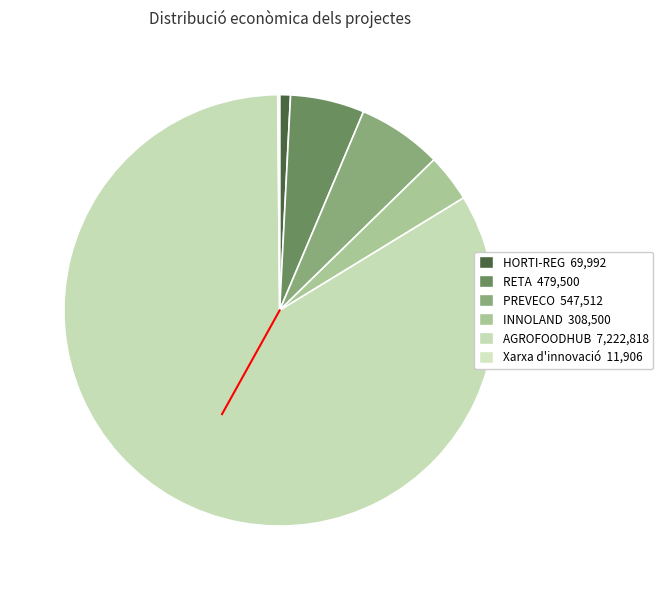

Does any single category account for the majority?

Yes